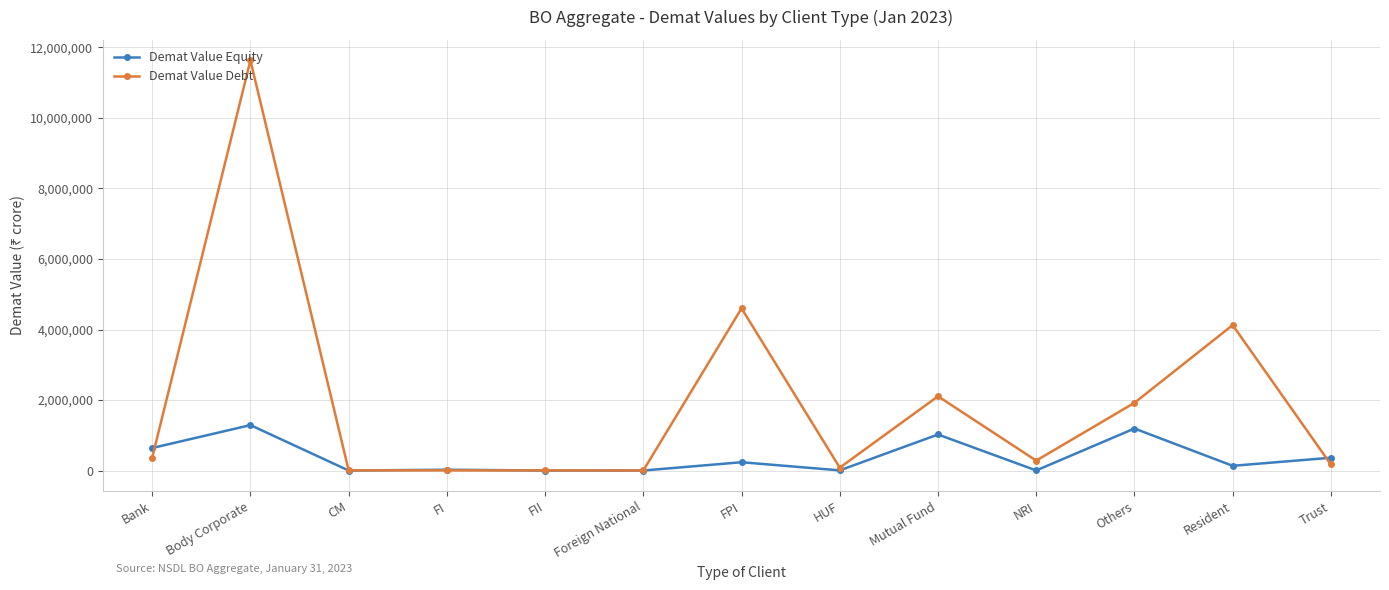

List the series in order of their overall mean, highest first.

Demat Value Debt, Demat Value Equity